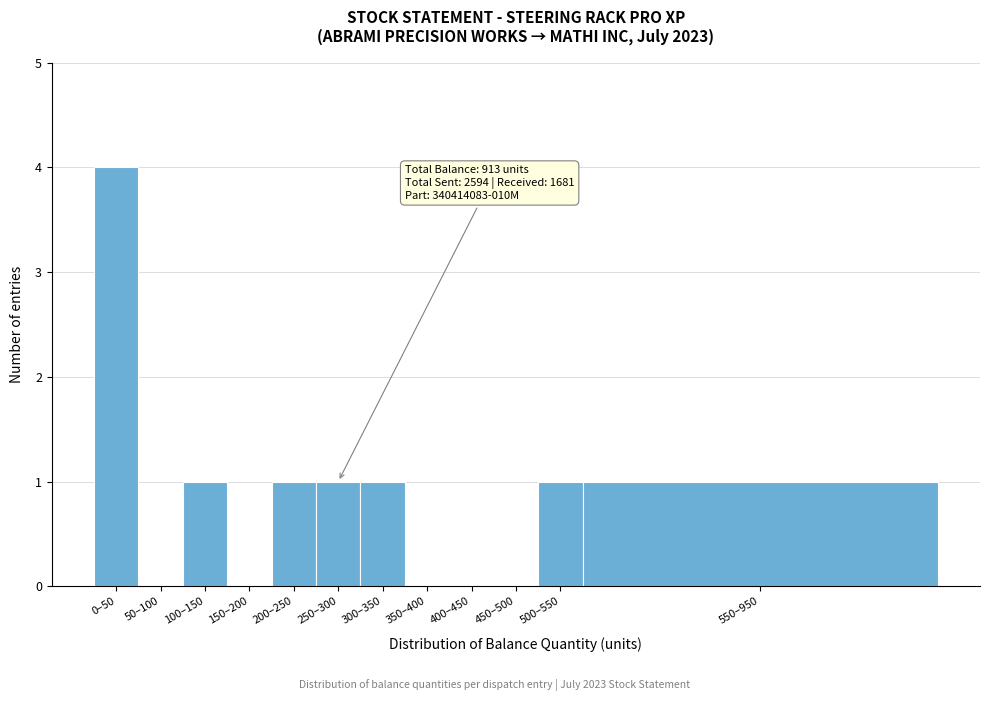

Reading left to right, transcribe all the data shown in this chart.

0–50=4	50–100=0	100–150=1	150–200=0	200–250=1	250–300=1	300–350=1	350–400=0	400–450=0	450–500=0	500–550=1	550–950=1